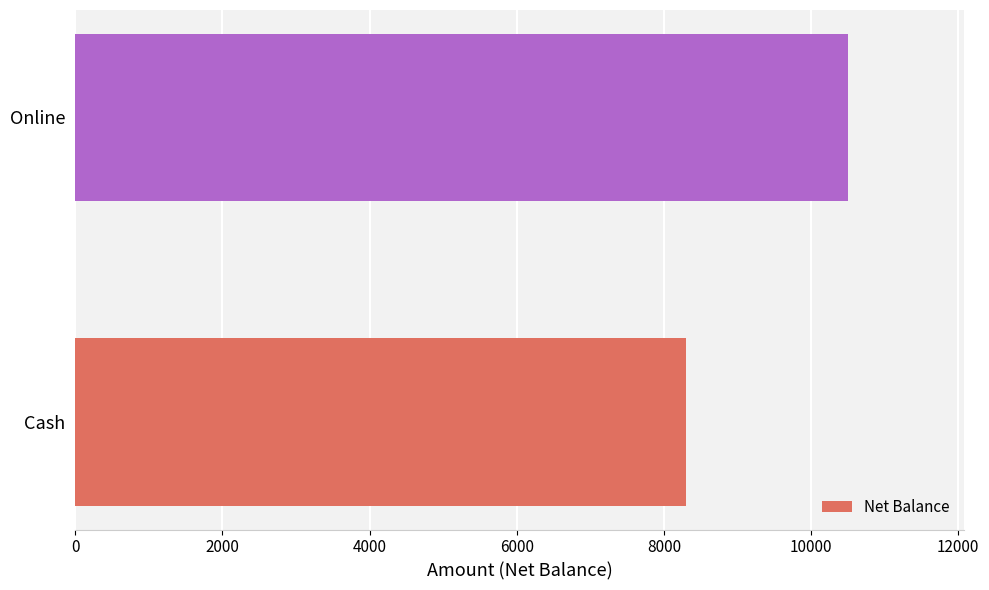

What is the sum of all values?

18800